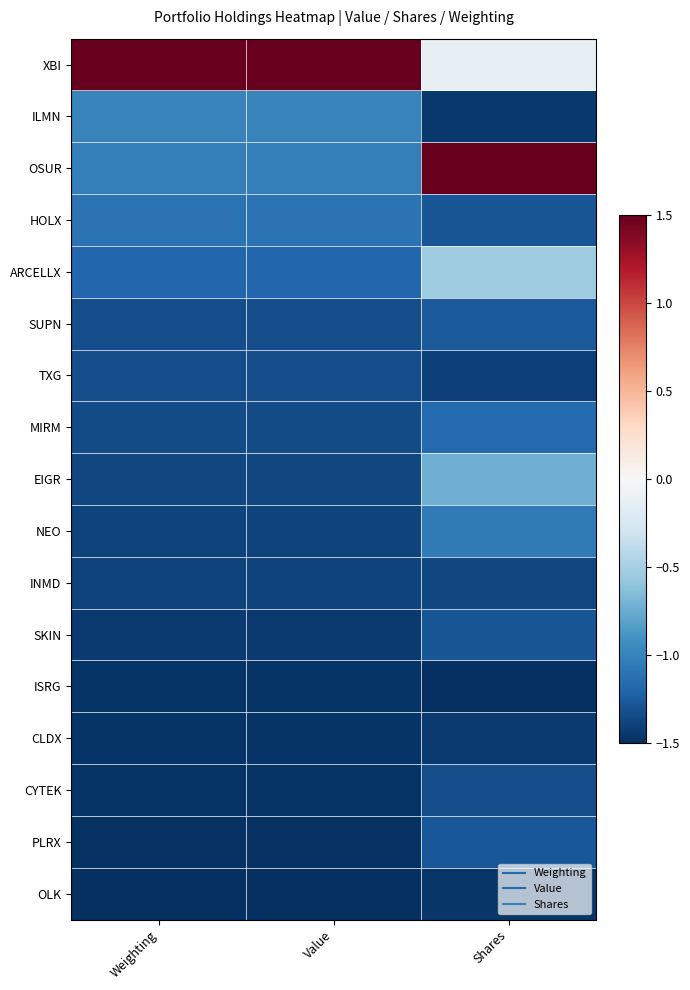

Reading right to left, what are all the values shown in this chart?

XBI: Shares=-0.1	Value=1.5	Weighting=1.5
ILMN: Shares=-1.4	Value=-1.0	Weighting=-1.0
OSUR: Shares=1.5	Value=-1.0	Weighting=-1.0
HOLX: Shares=-1.3	Value=-1.1	Weighting=-1.1
ARCELLX: Shares=-0.5	Value=-1.2	Weighting=-1.2
SUPN: Shares=-1.3	Value=-1.3	Weighting=-1.3
TXG: Shares=-1.4	Value=-1.3	Weighting=-1.3
MIRM: Shares=-1.2	Value=-1.3	Weighting=-1.3
EIGR: Shares=-0.7	Value=-1.4	Weighting=-1.4
NEO: Shares=-1.1	Value=-1.4	Weighting=-1.4
INMD: Shares=-1.4	Value=-1.4	Weighting=-1.4
SKIN: Shares=-1.3	Value=-1.4	Weighting=-1.4
ISRG: Shares=-1.5	Value=-1.5	Weighting=-1.5
CLDX: Shares=-1.4	Value=-1.5	Weighting=-1.5
CYTEK: Shares=-1.3	Value=-1.5	Weighting=-1.5
PLRX: Shares=-1.3	Value=-1.5	Weighting=-1.5
OLK: Shares=-1.5	Value=-1.5	Weighting=-1.5